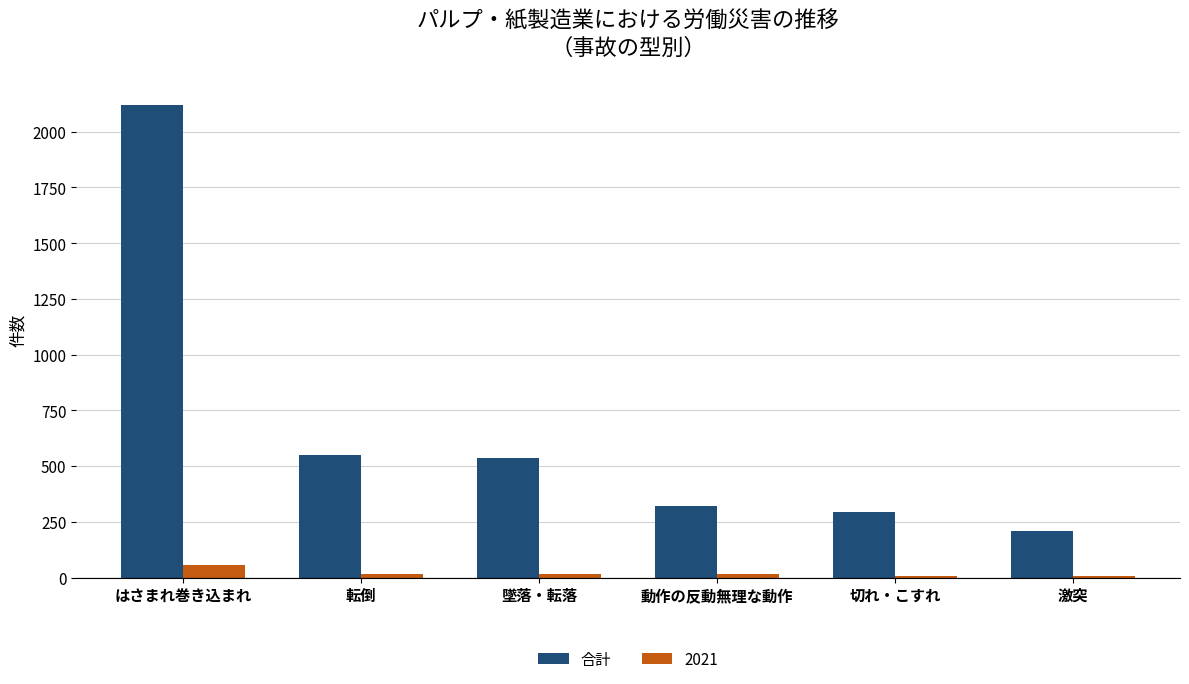

Read the 2021 value at はさまれ巻き込まれ.

55